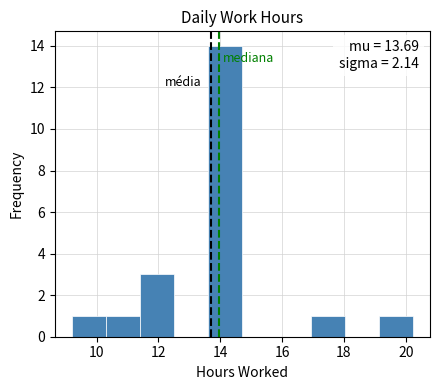

Which range on the x-axis has the tallest bar?

13.6 to 14.8